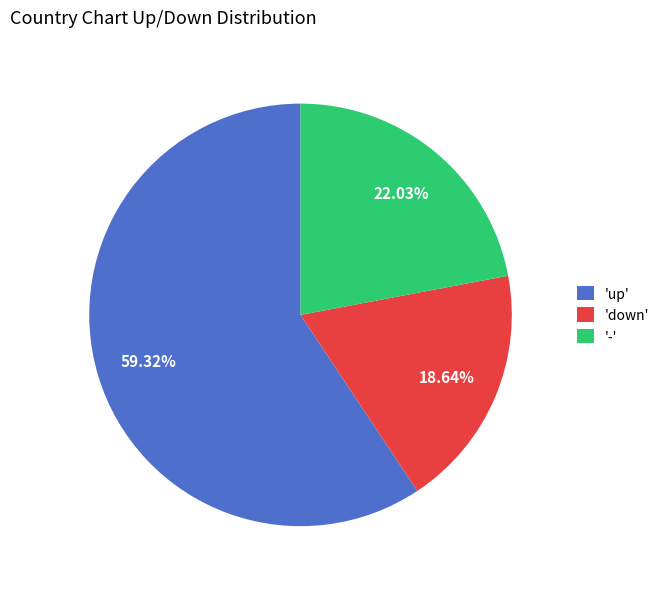

Rank the categories by value from highest to lowest.

'up', '-', 'down'